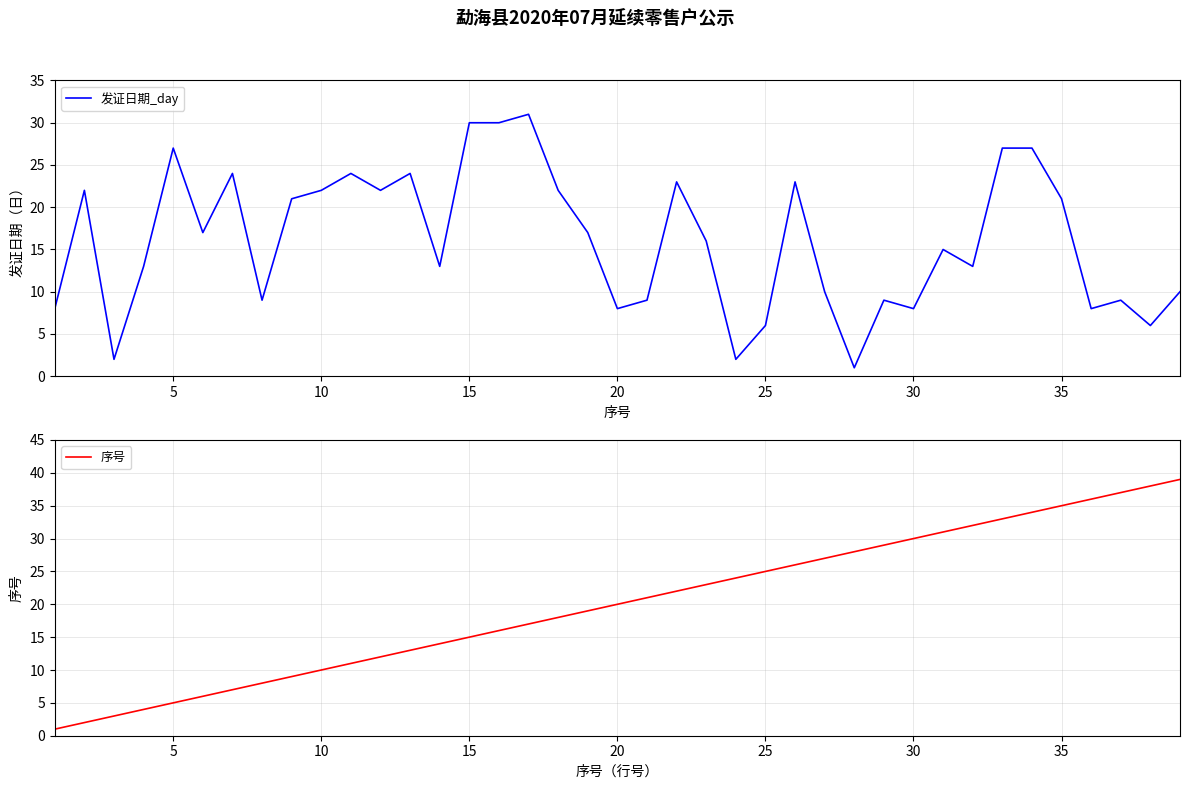

What are all the series names shown in the legend?

发证日期_day, 序号